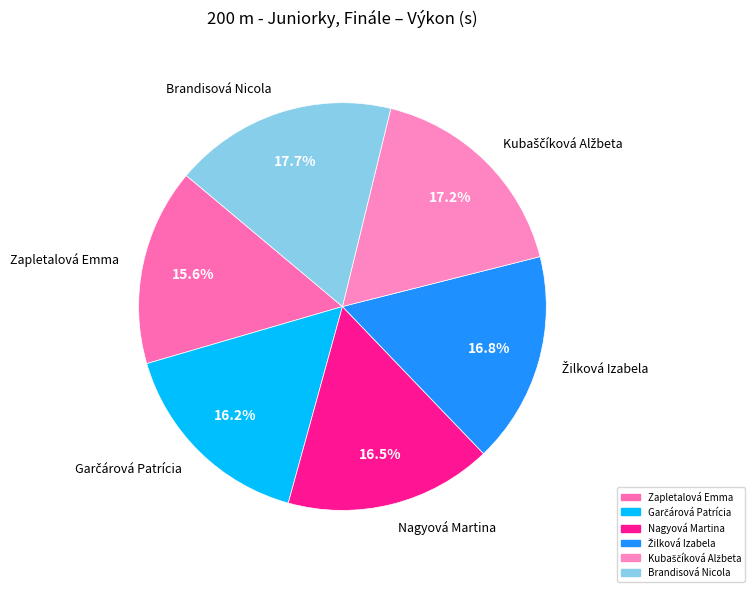

Approximately how many times larger is the value at Nagyová Martina compared to Brandisová Nicola?

0.9